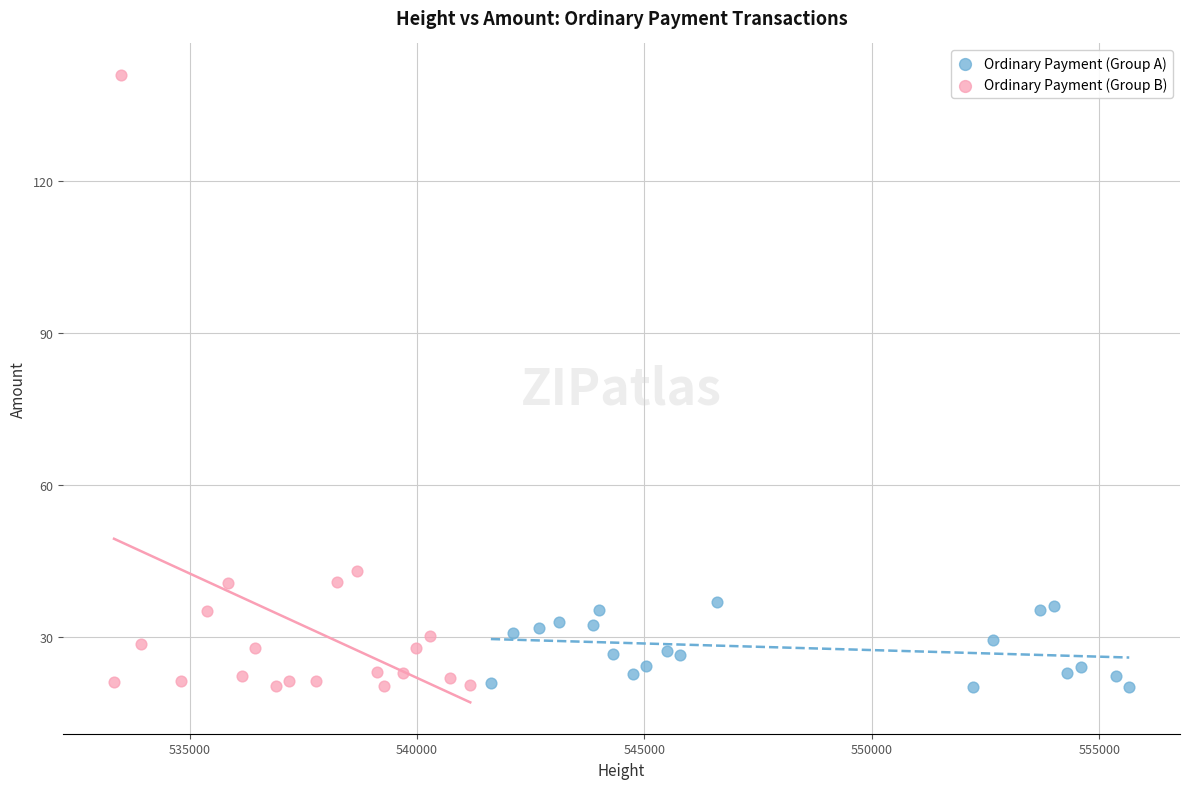

What are all the series names shown in the legend?

Ordinary Payment (Group A), Ordinary Payment (Group B)